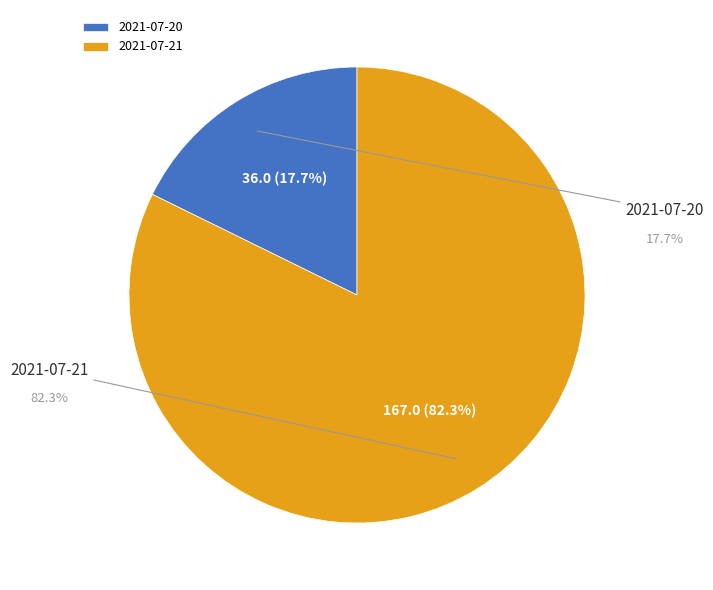

Count the number of slices in the pie.

2